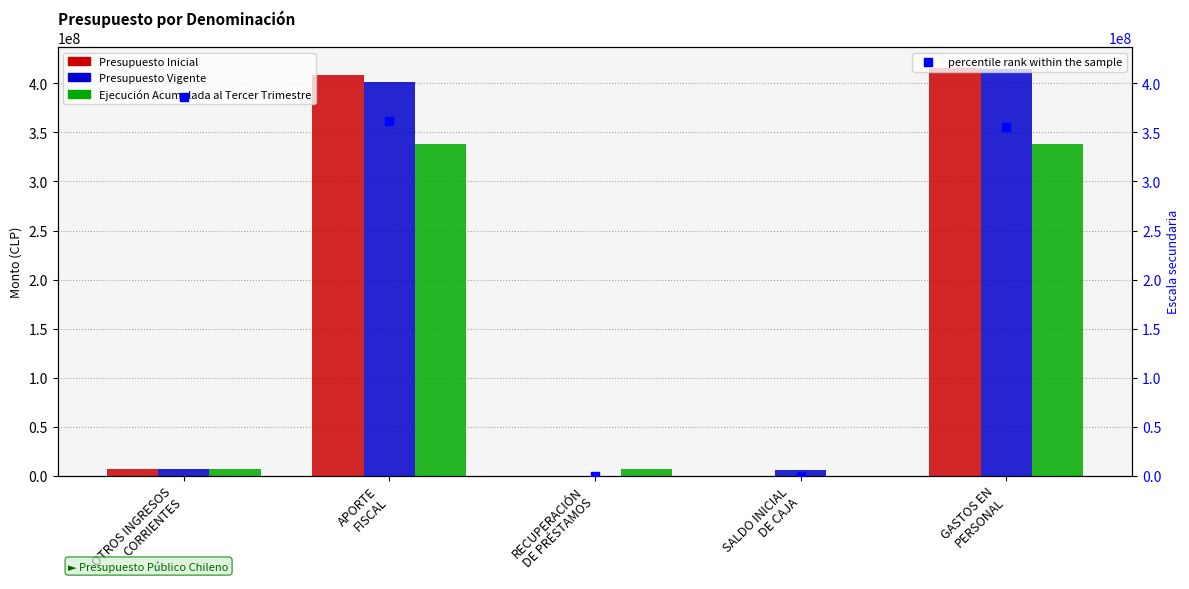

Which series contains the highest Y value?

Presupuesto Inicial